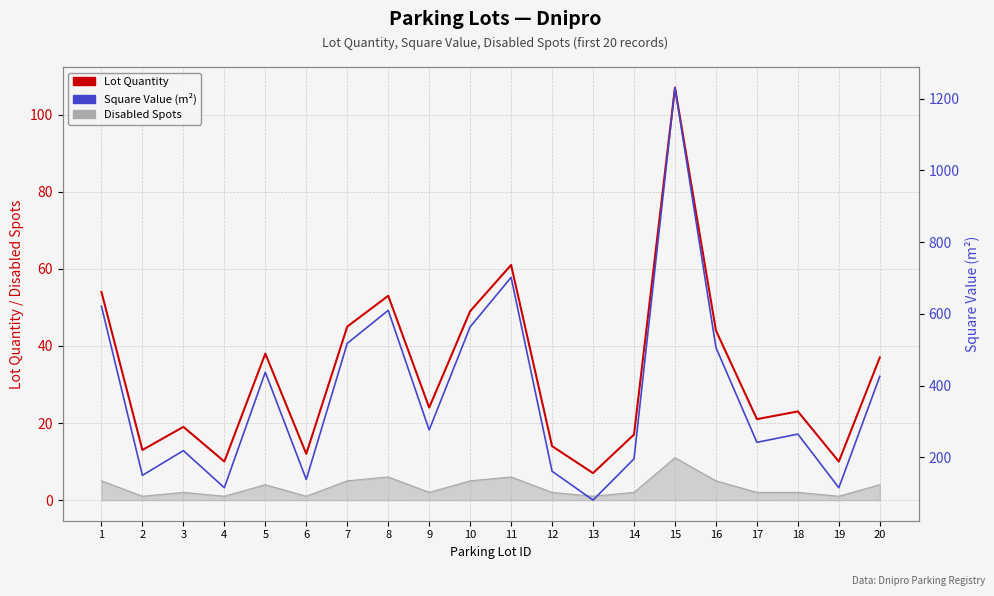

True or false: Lot Quantity has more than 1 points higher than both neighbors.

True